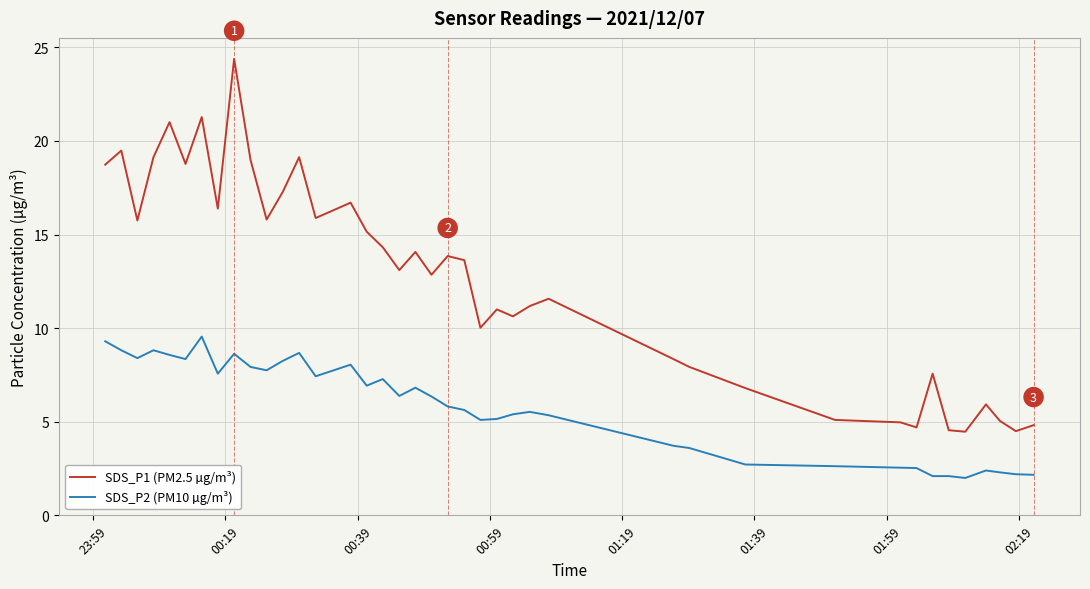

Which series has the largest total across all categories?

SDS_P1 (PM2.5 µg/m³)